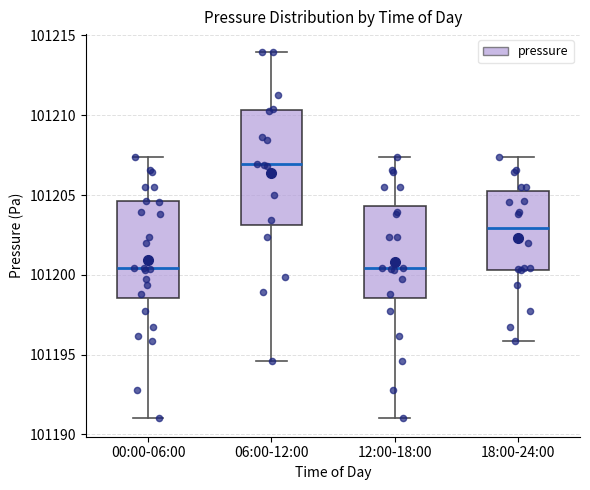

Which box is the tallest, from its lower edge to its upper edge?

06:00-12:00